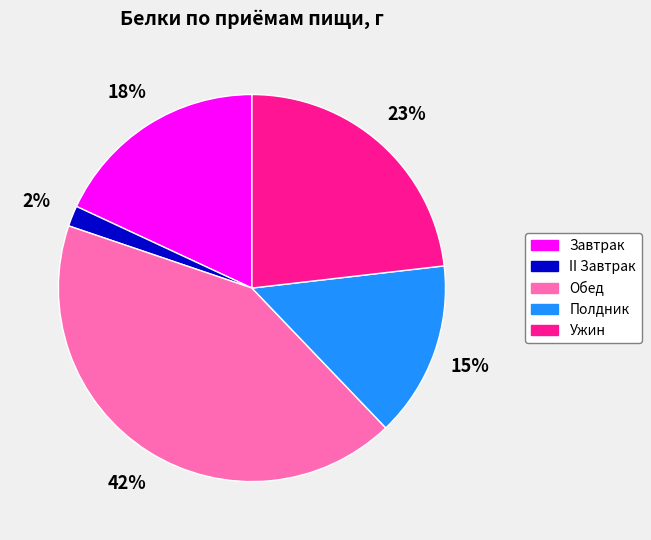

Is it true that Завтрак is 18% of the pie?

True